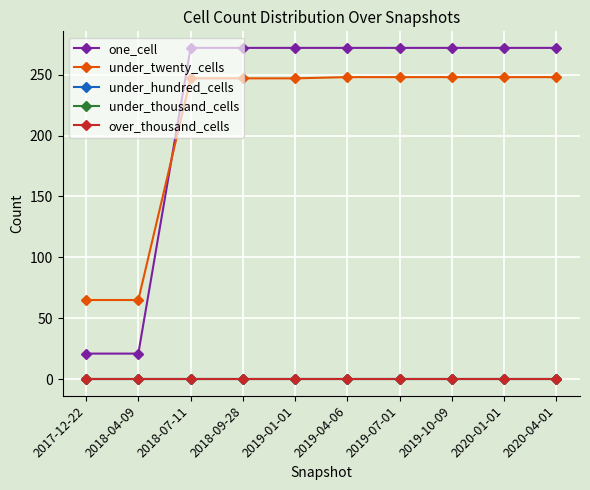

What are all the series names shown in the legend?

one_cell, under_twenty_cells, under_hundred_cells, under_thousand_cells, over_thousand_cells